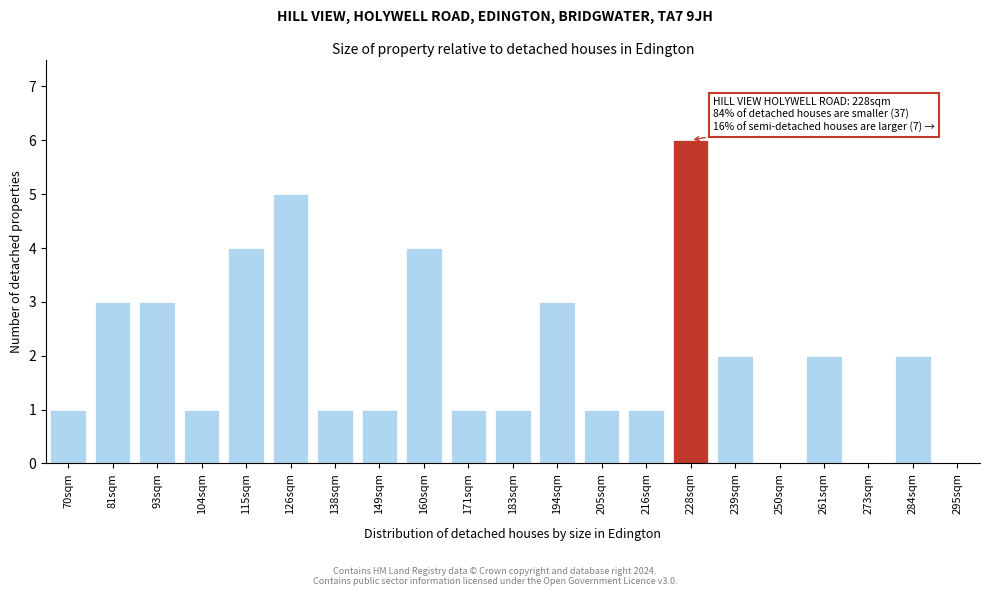

Reading left to right, extract all data points from this chart.

70sqm=1	81sqm=3	93sqm=3	104sqm=1	115sqm=4	126sqm=5	138sqm=1	149sqm=1	160sqm=4	171sqm=1	183sqm=1	194sqm=3	205sqm=1	216sqm=1	228sqm=6	239sqm=2	250sqm=0	261sqm=2	273sqm=0	284sqm=2	295sqm=0